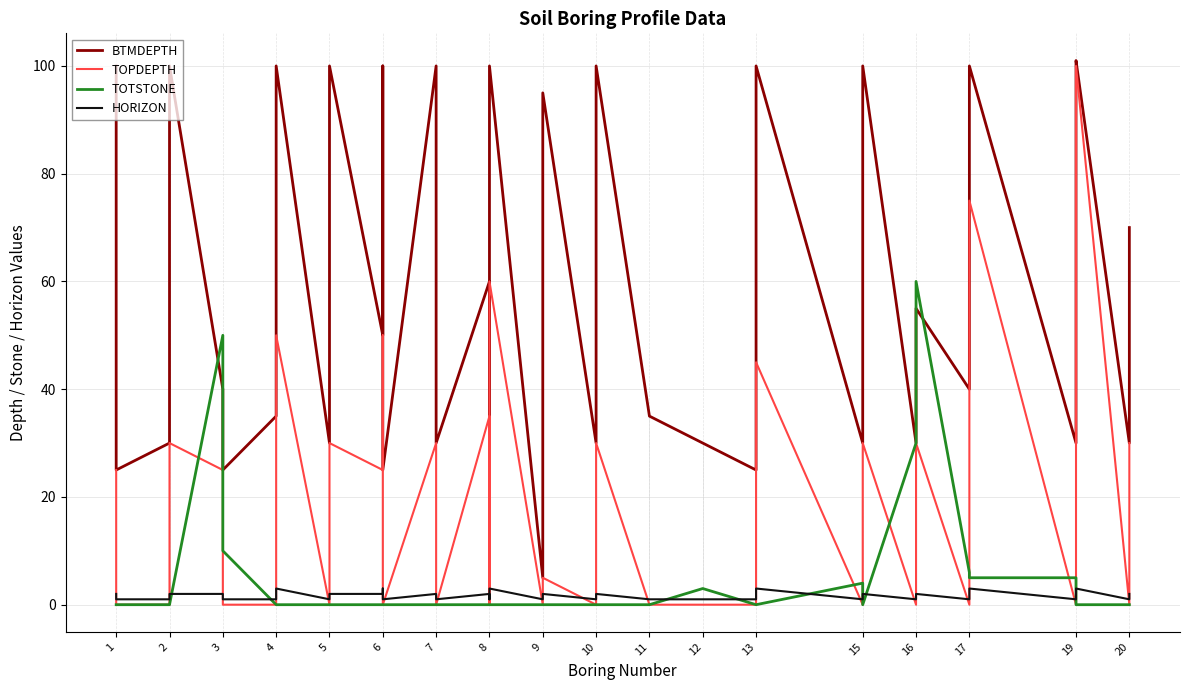

In HORIZON, how many points are higher than both neighbors (excluding endpoints)?

12